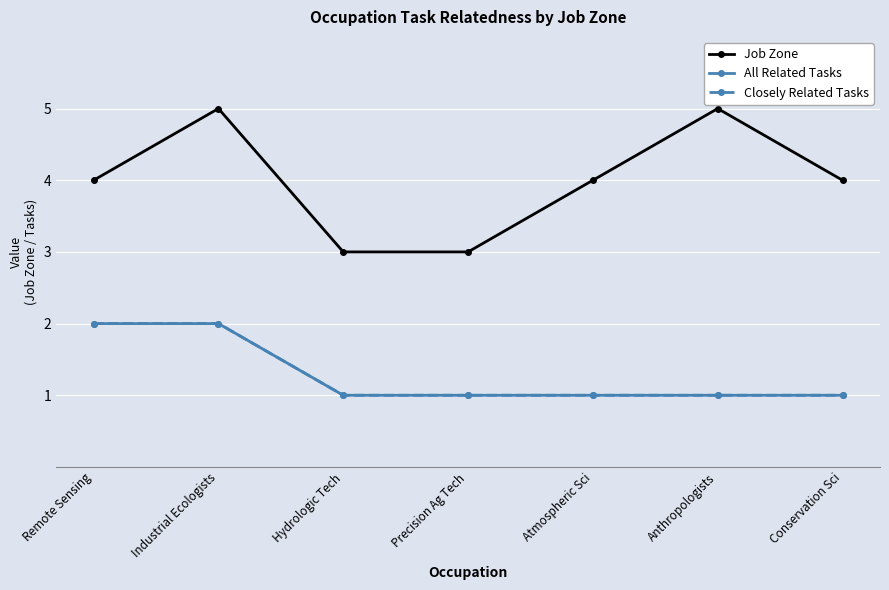

Does the chart have visible grid lines?

Yes